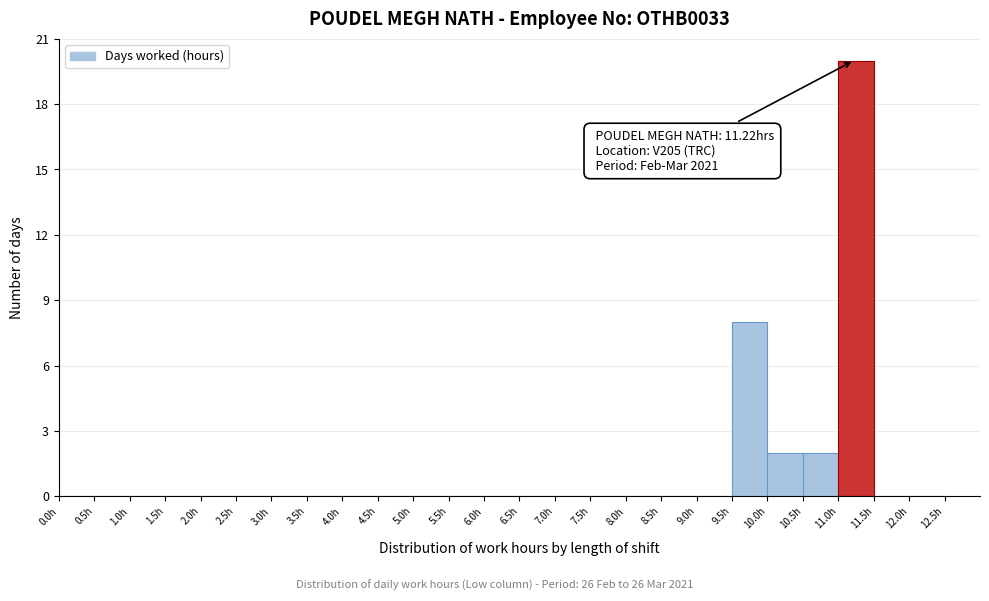

Over which range of the x-axis is the bar tallest?

11.0 to 11.5